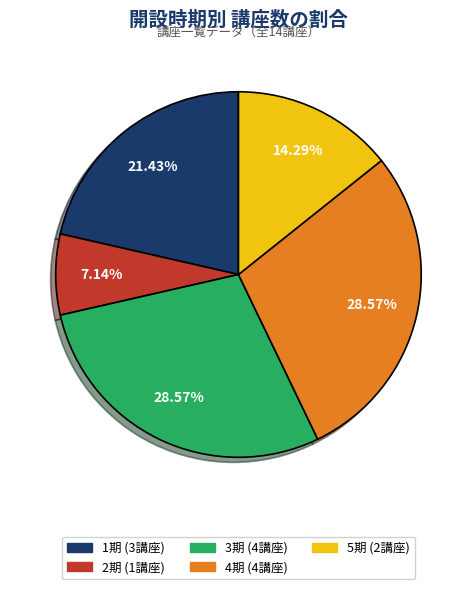

How much of the chart is everything except 3期?

71.4%